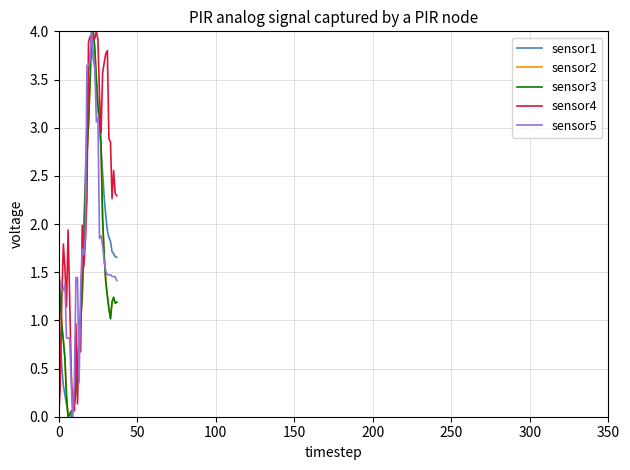

At which category is the sum across all series the highest?

21